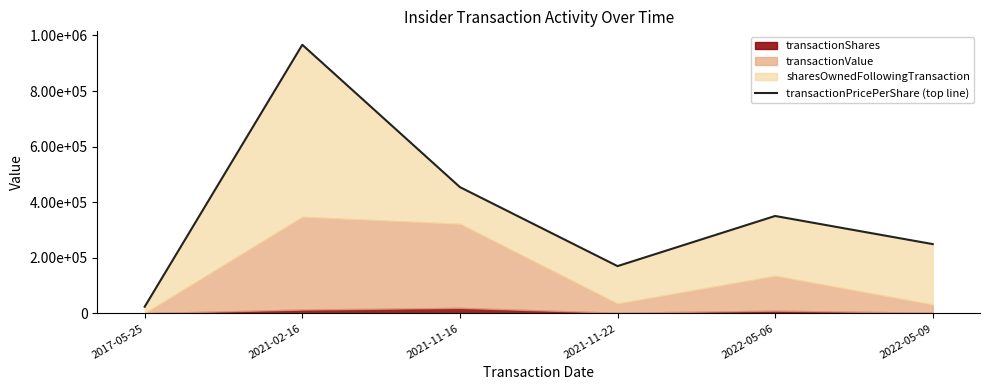

At which label is the value closest to 495387?

2021-11-16